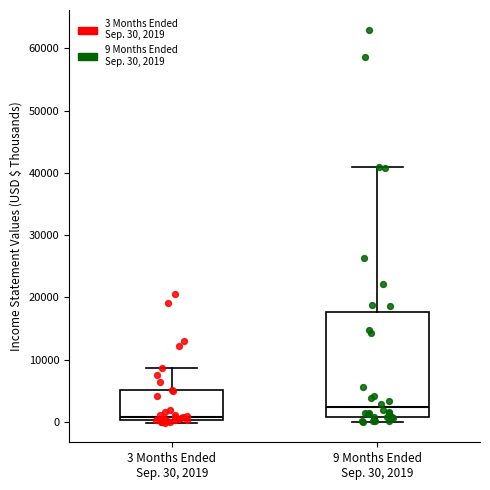

Reading left to right, transcribe this box plot: for each box, give where its median line is, the range the box spans, and where its two whiskers end, as read against the y-axis. The values are not printed on the chart, so give them approximately, as read against the axis.

3 Months Ended Sep. 30, 2019: median 1000, box 0 to 5000, whiskers 0 (just below the box's lower edge) to 9000
9 Months Ended Sep. 30, 2019: median 2000, box 1000 to 18000, whiskers 0 to 41000